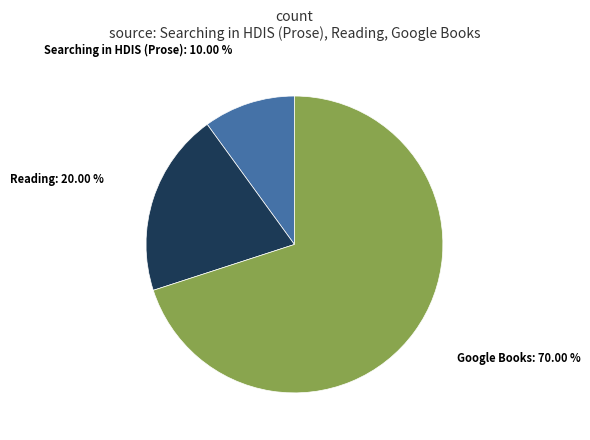

To the nearest percent, what is the difference between the largest and smallest slice percentages?

60%